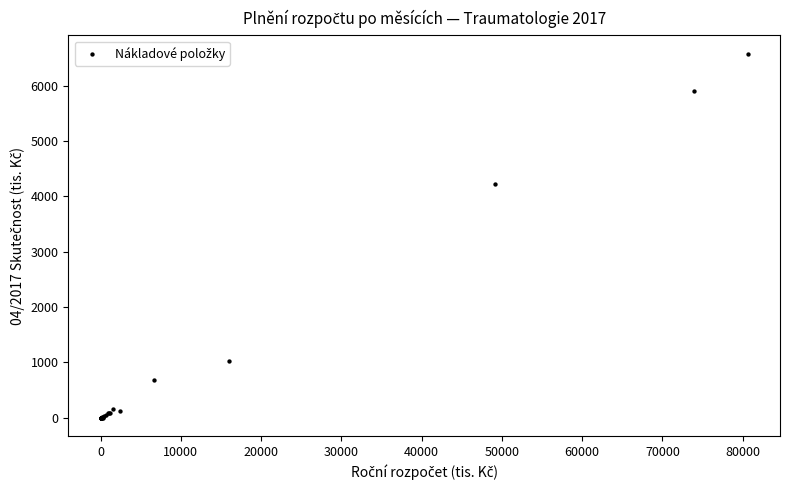

What Y value in the scatter plot is closest to 3288?

4228.9